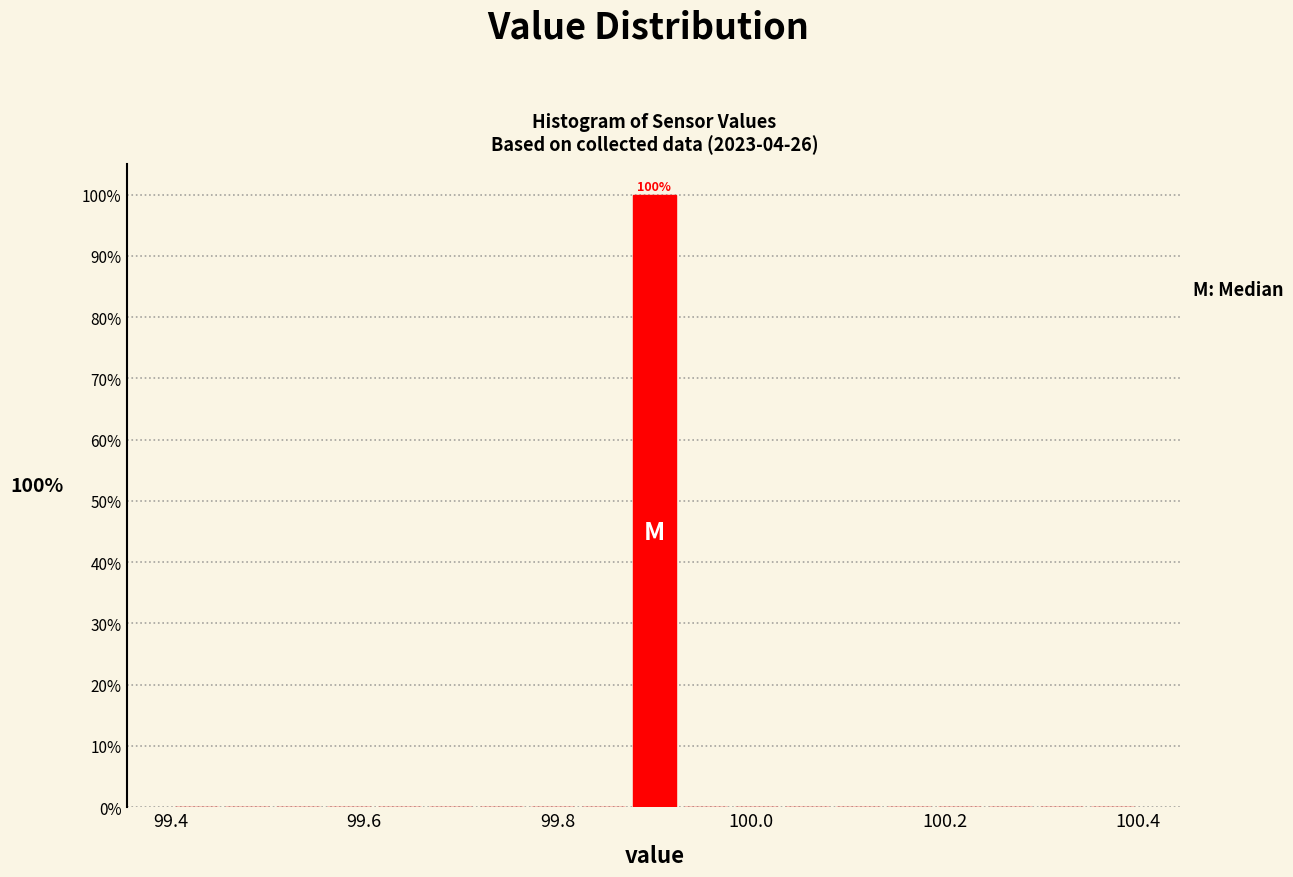

Around what value on the x-axis is the tallest bar? Give the approximate position of its centre, as read against the axis.

99.90